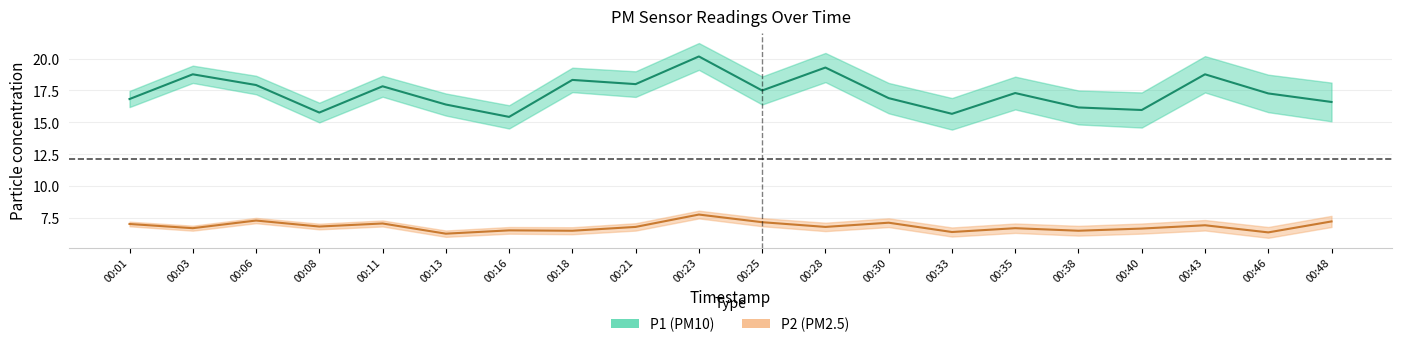

What is the difference between the P2 values at 00:28 and 00:33?

0.4